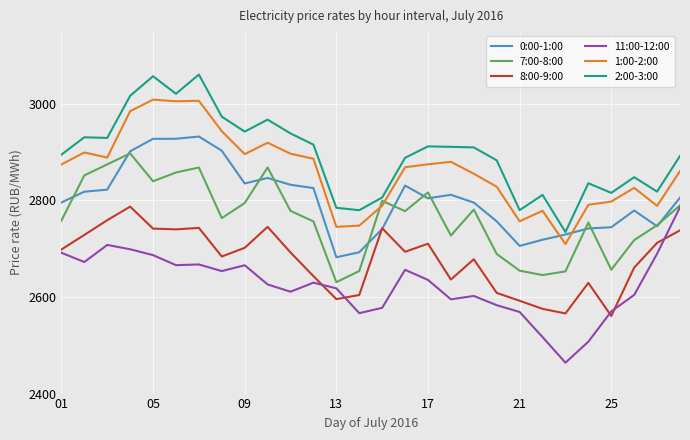

What is the minimum value shown in the chart?

2463.9